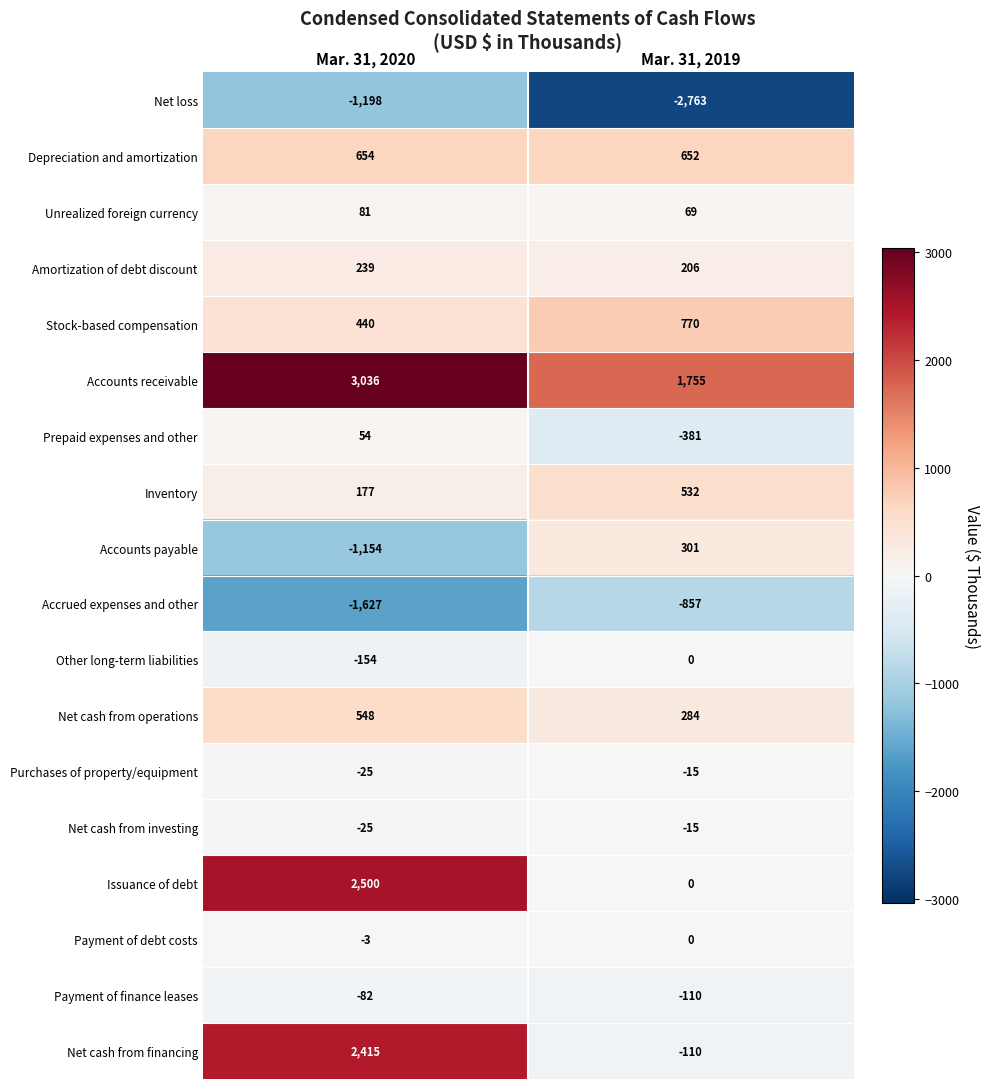

Rank the categories by Amortization of debt discount value from lowest to highest.

Mar. 31, 2019, Mar. 31, 2020